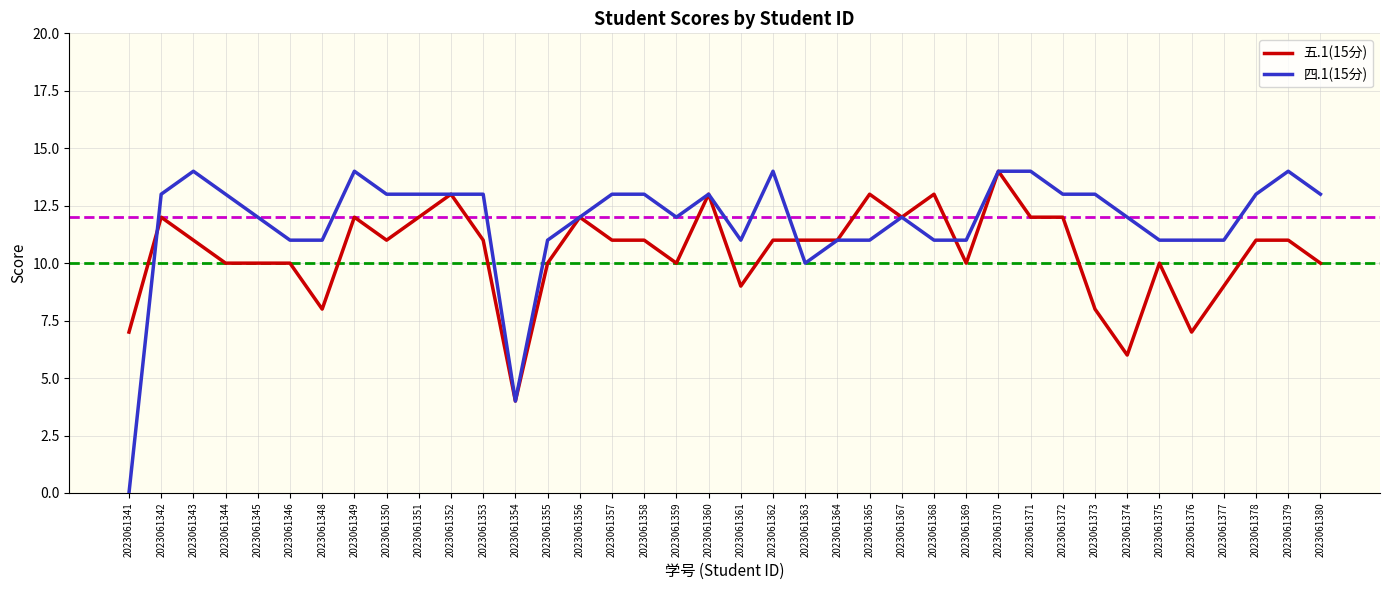

What are all the series names shown in the legend?

五.1(15分), 四.1(15分)